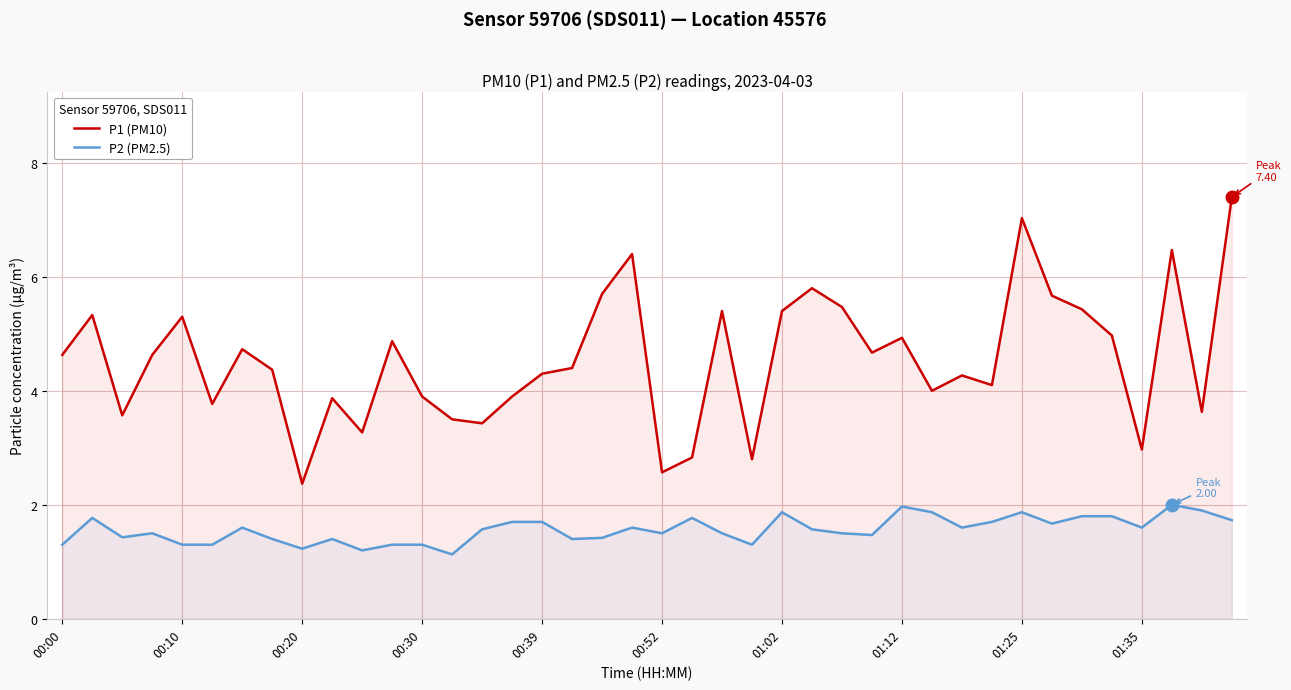

True or false: P2 (PM2.5) and P1 (PM10) cross at least once.

False